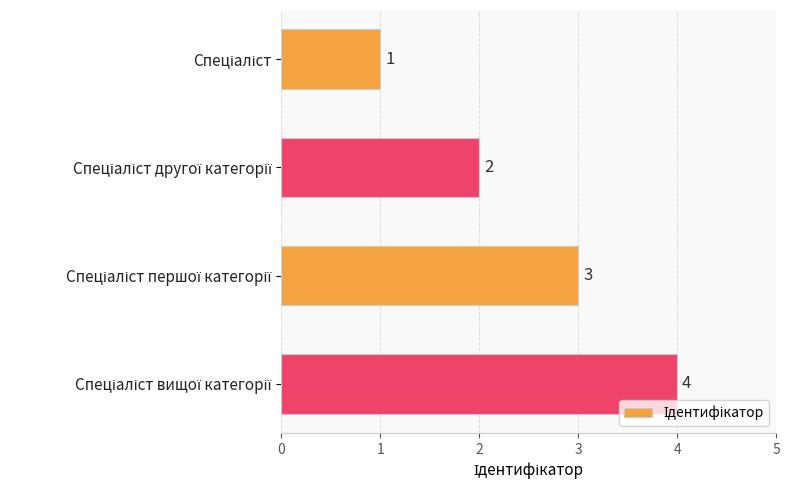

What is the difference between the maximum and minimum values?

3